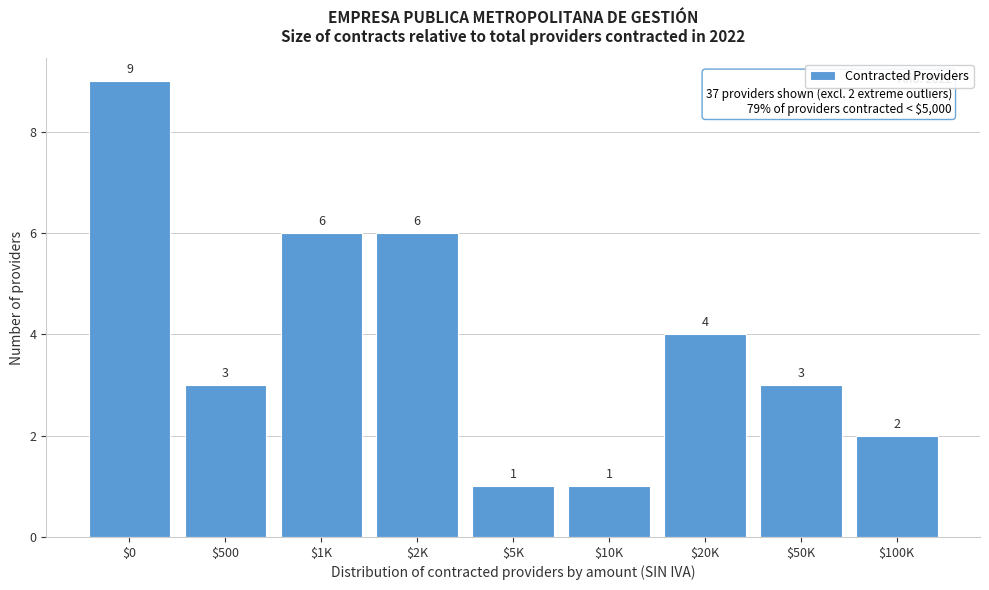

Reading left to right, what are all the values shown in this chart?

9	3	6	6	1	1	4	3	2